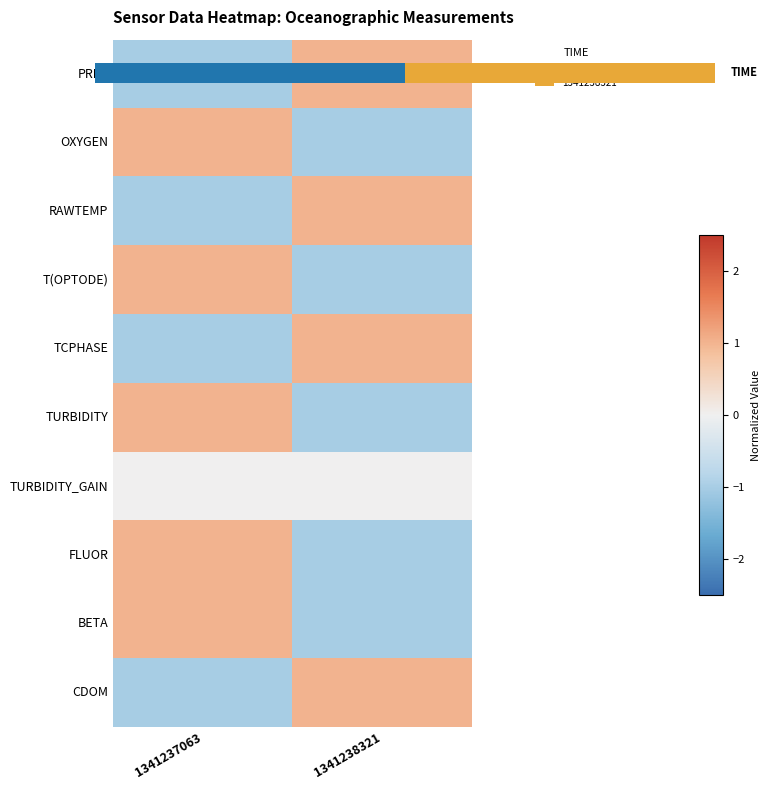

The PRES series shows 0 at 1341238321. True or false?

False